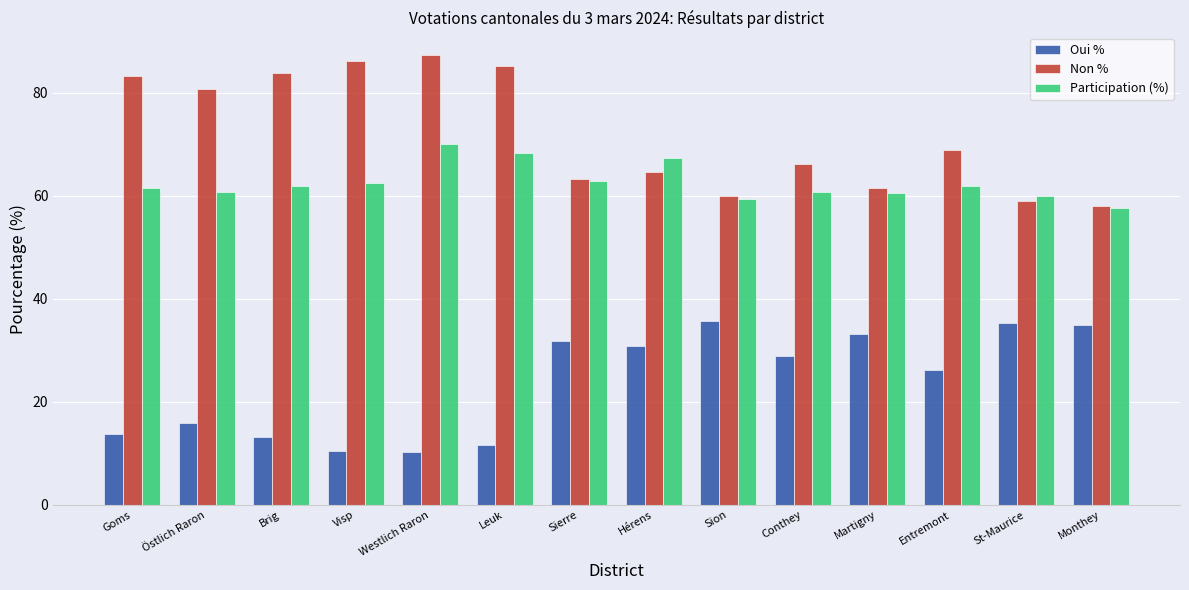

At which category is the sum across all series the highest?

Westlich Raron